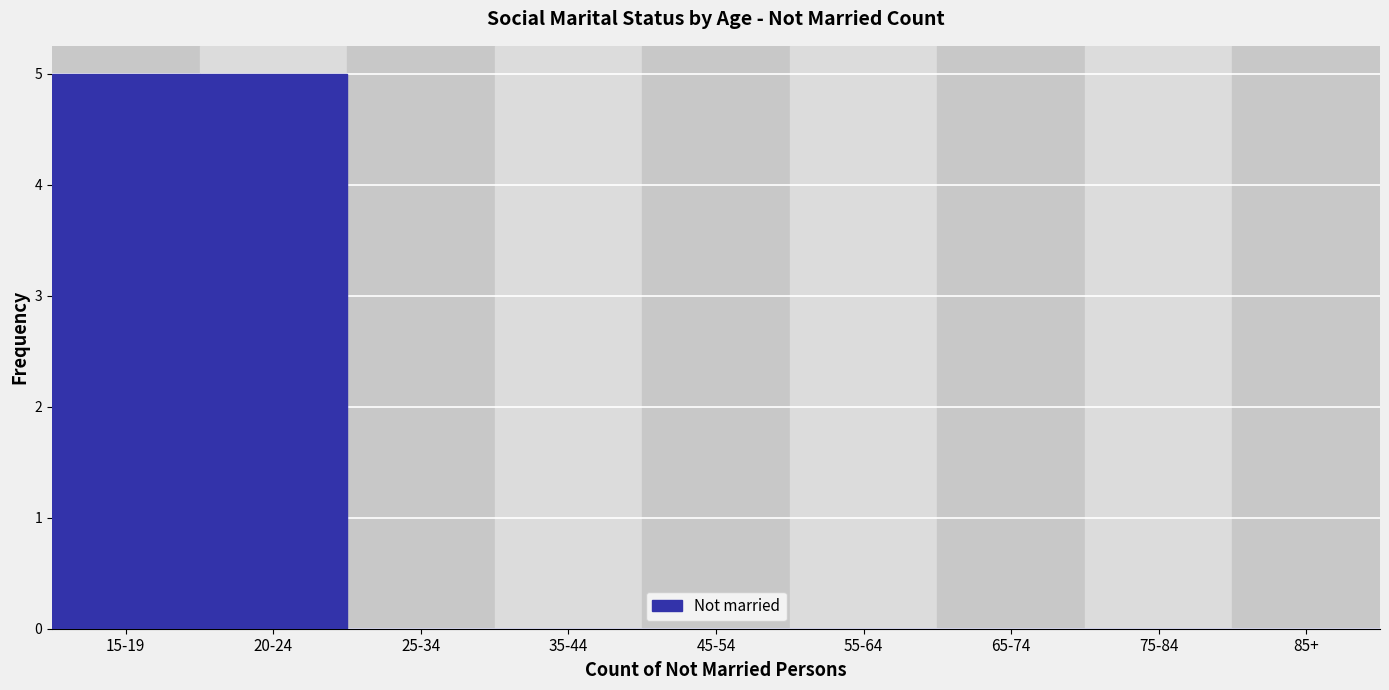

Reading left to right, extract all data points from this chart.

15-19=5	20-24=5	25-34=0	35-44=0	45-54=0	55-64=0	65-74=0	75-84=0	85+=0